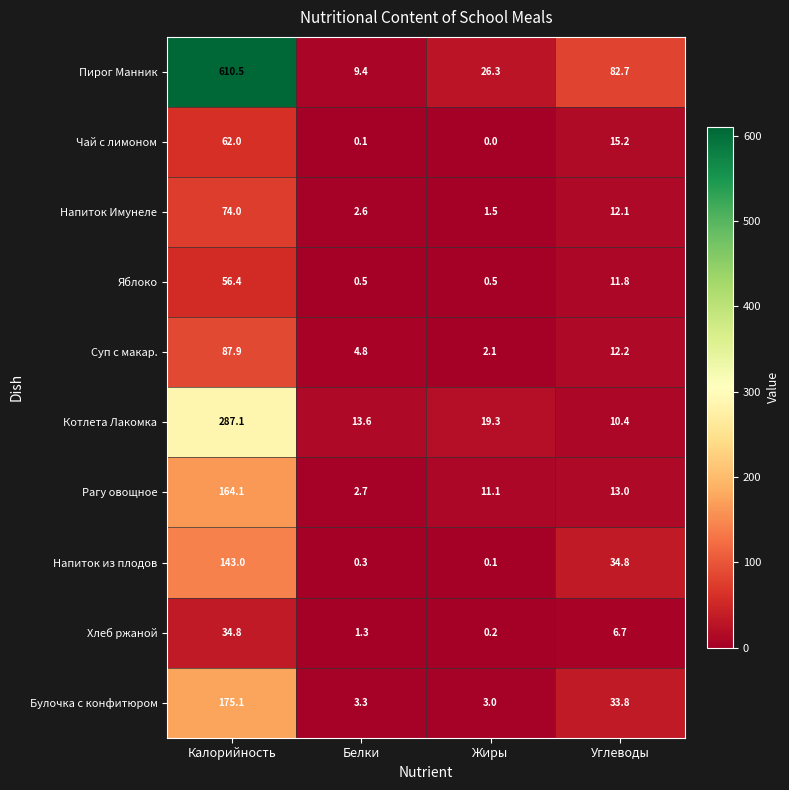

True or false: Яблоко has a value of 0.5 at Белки.

True